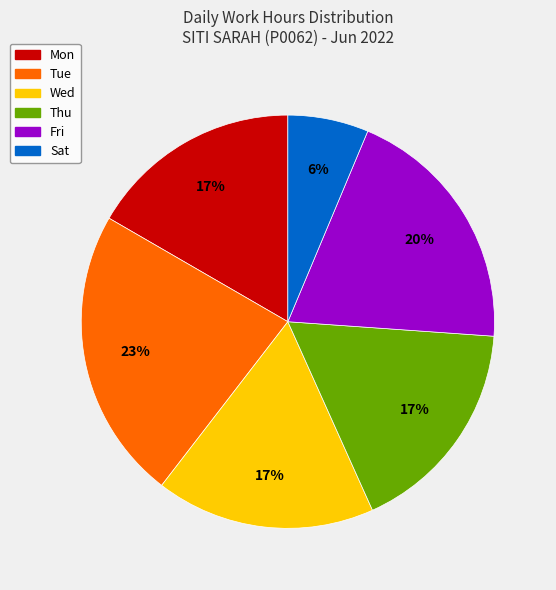

Is it true that Tue is 4% of the pie?

False